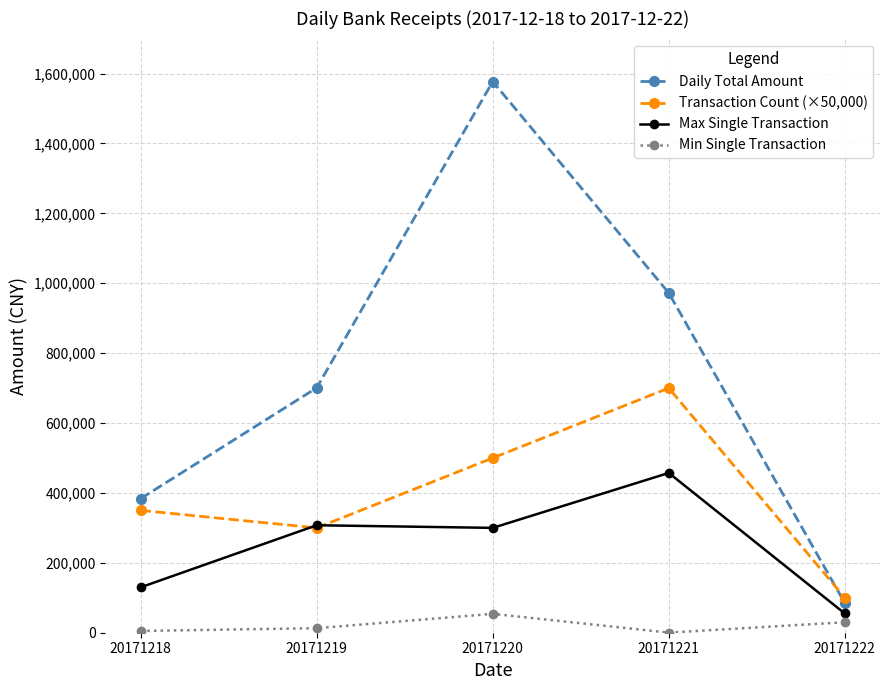

True or false: Min Single Transaction has a value of 54000.0 at 20171220.

True